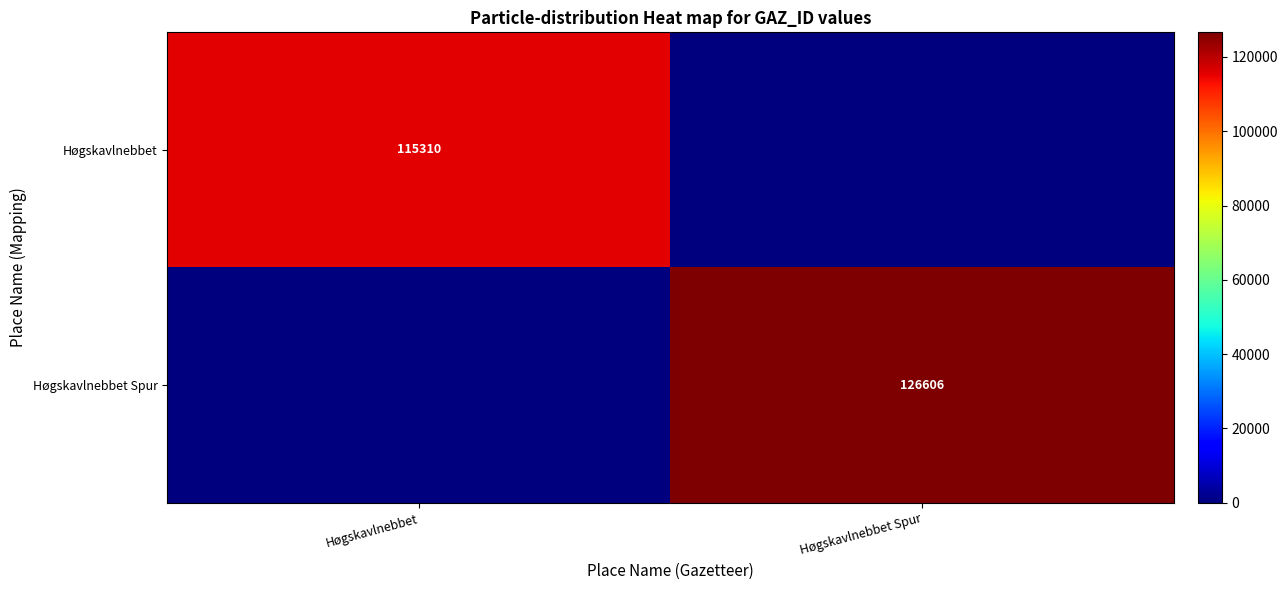

The value of Høgskavlnebbet Spur at Høgskavlnebbet Spur is 126606. True or false?

True